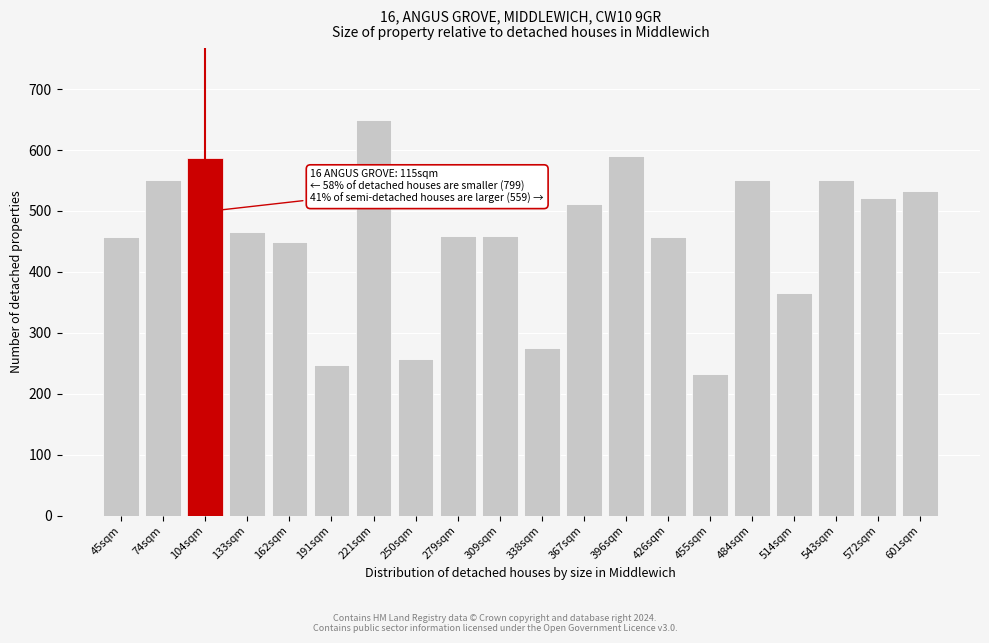

What is the difference between the maximum and minimum values?

418.3